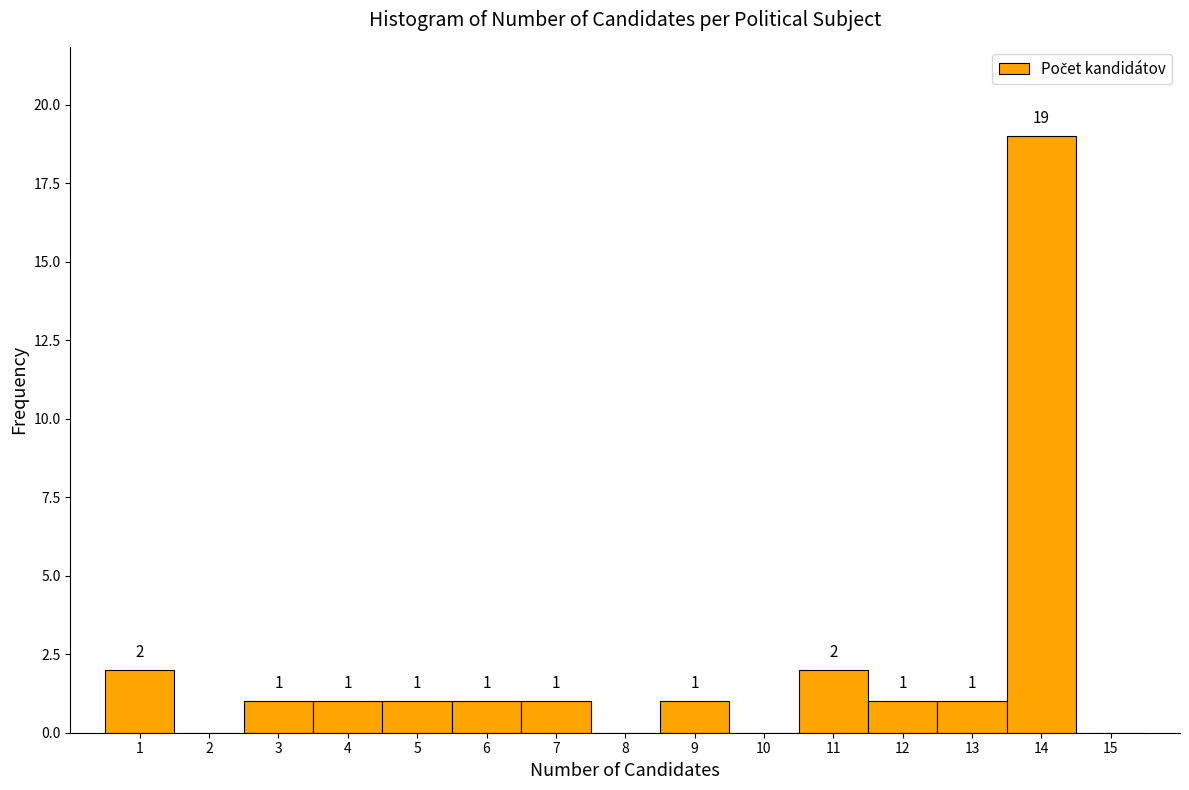

Which range on the x-axis has the tallest bar?

13.5 to 14.5